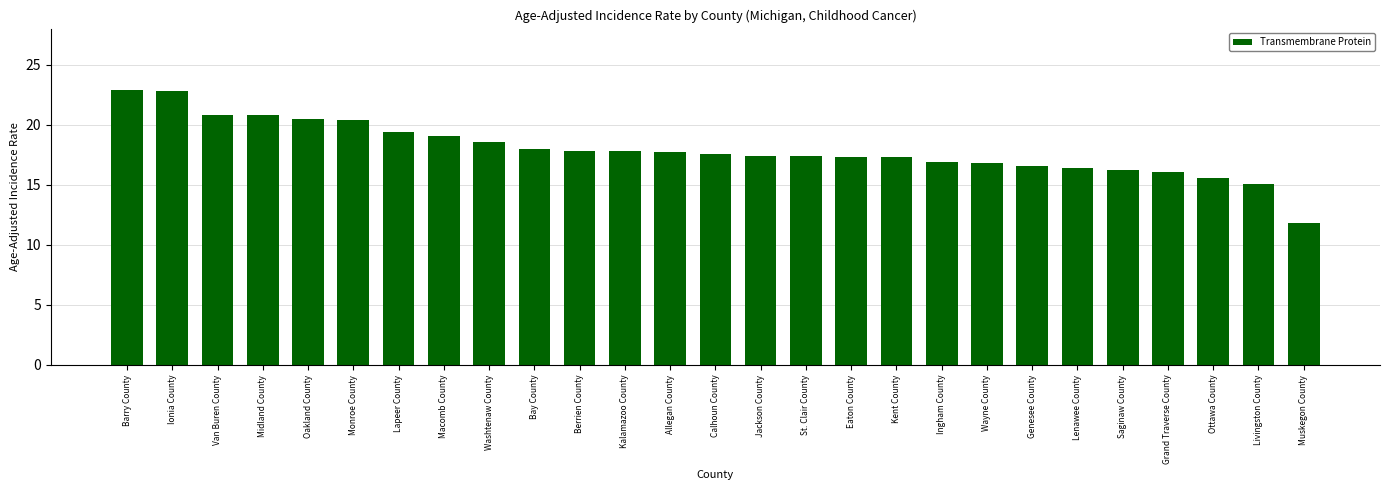

Approximately how many times larger is the value at Barry County compared to Genesee County?

1.4